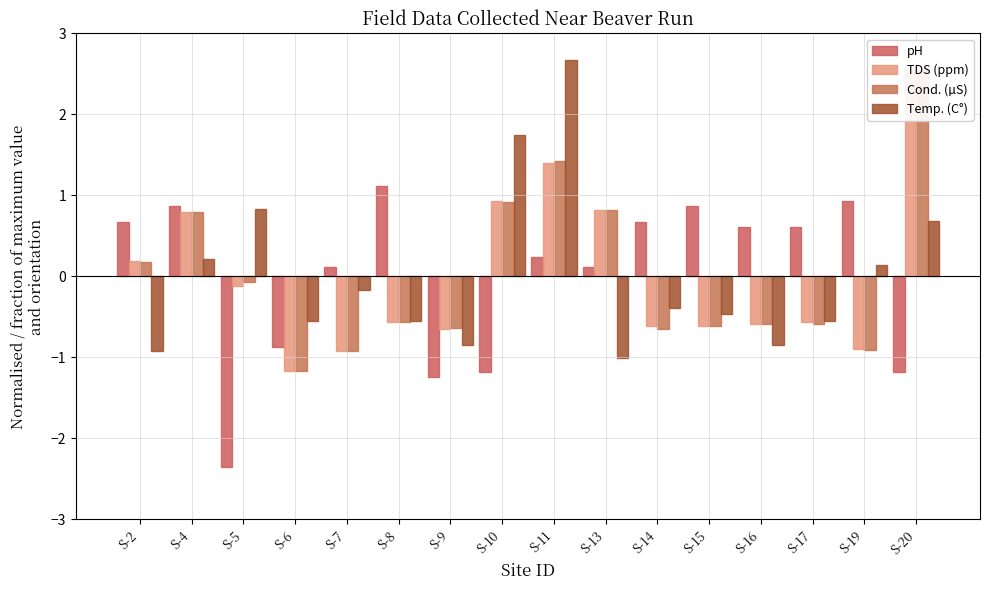

How many groups of bars are there?

16